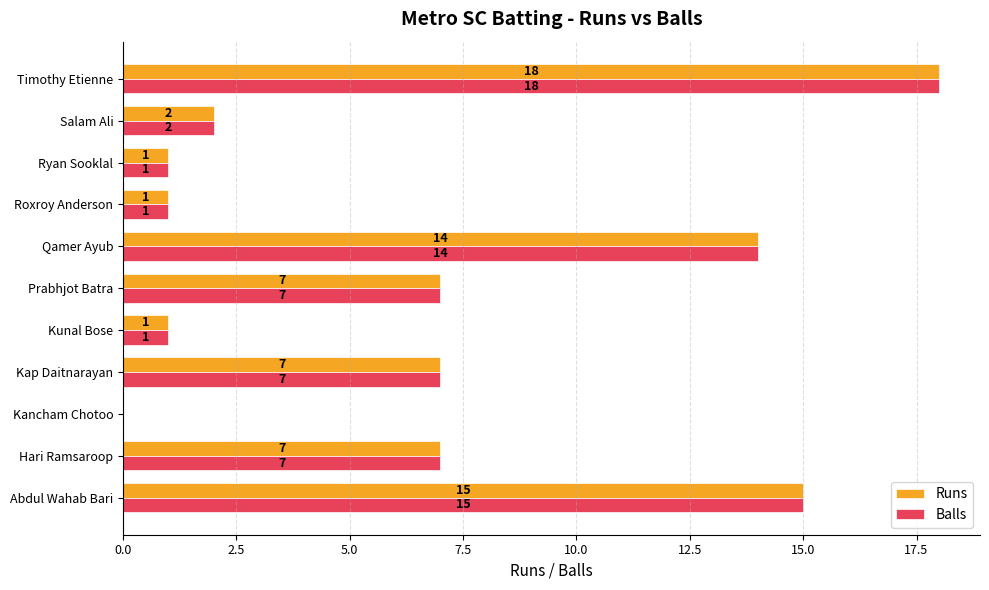

What is the average value of the Balls series?

7